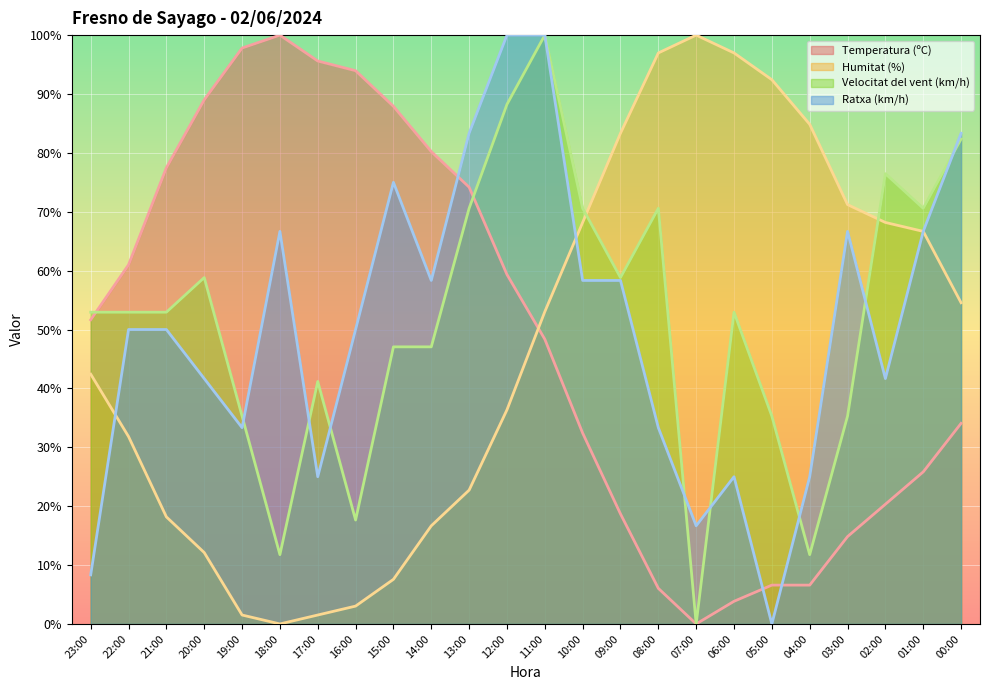

Which label corresponds to the largest value in the chart?

18:00